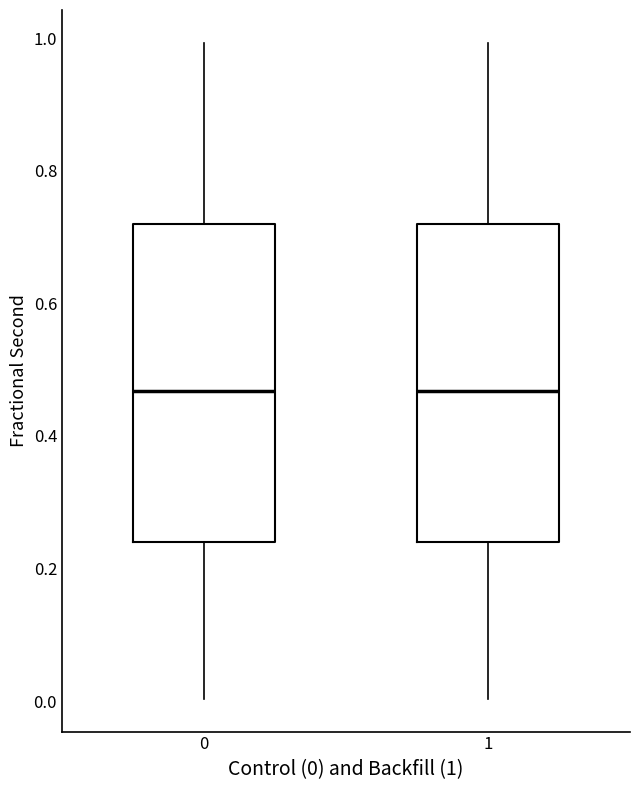

Reading left to right, transcribe this box plot: for each box, give where its median line is, the range the box spans, and where its two whiskers end, as read against the y-axis. The values are not printed on the chart, so give them approximately, as read against the axis.

0: median 0.46, box 0.24 to 0.72, whiskers 0.00 to 1.00
1: median 0.46, box 0.24 to 0.72, whiskers 0.00 to 1.00